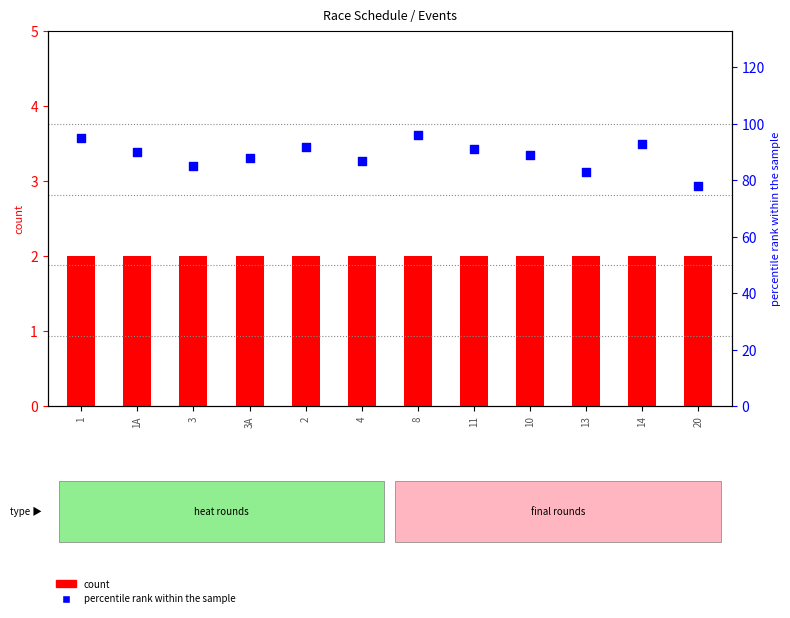

Which series has the largest Y range (max minus min)?

percentile rank within the sample